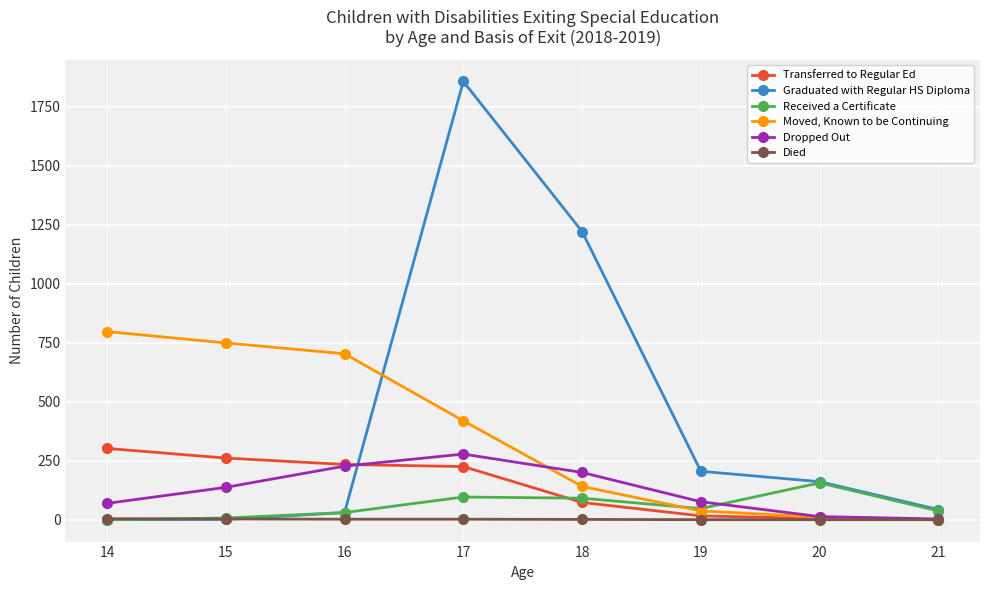

How many lines are shown in the chart?

6